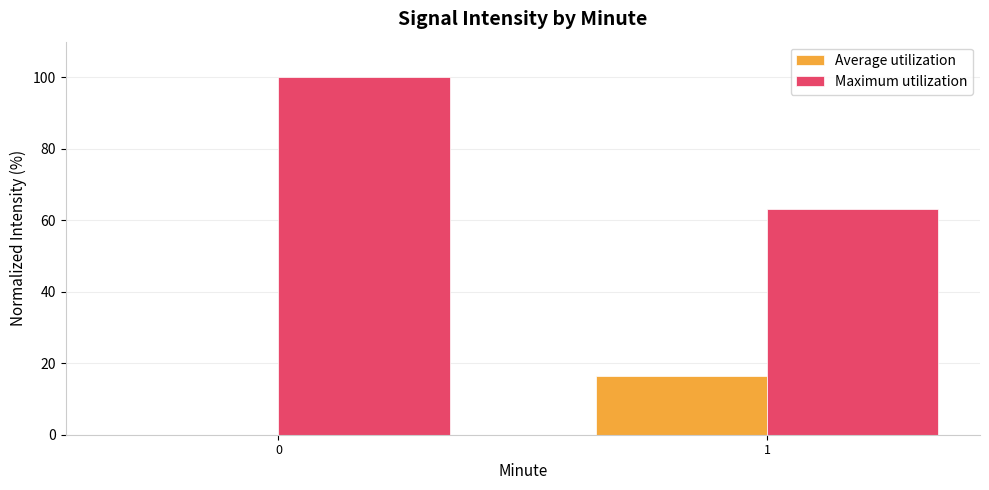

The Maximum utilization series shows 63.1 at 1. True or false?

True